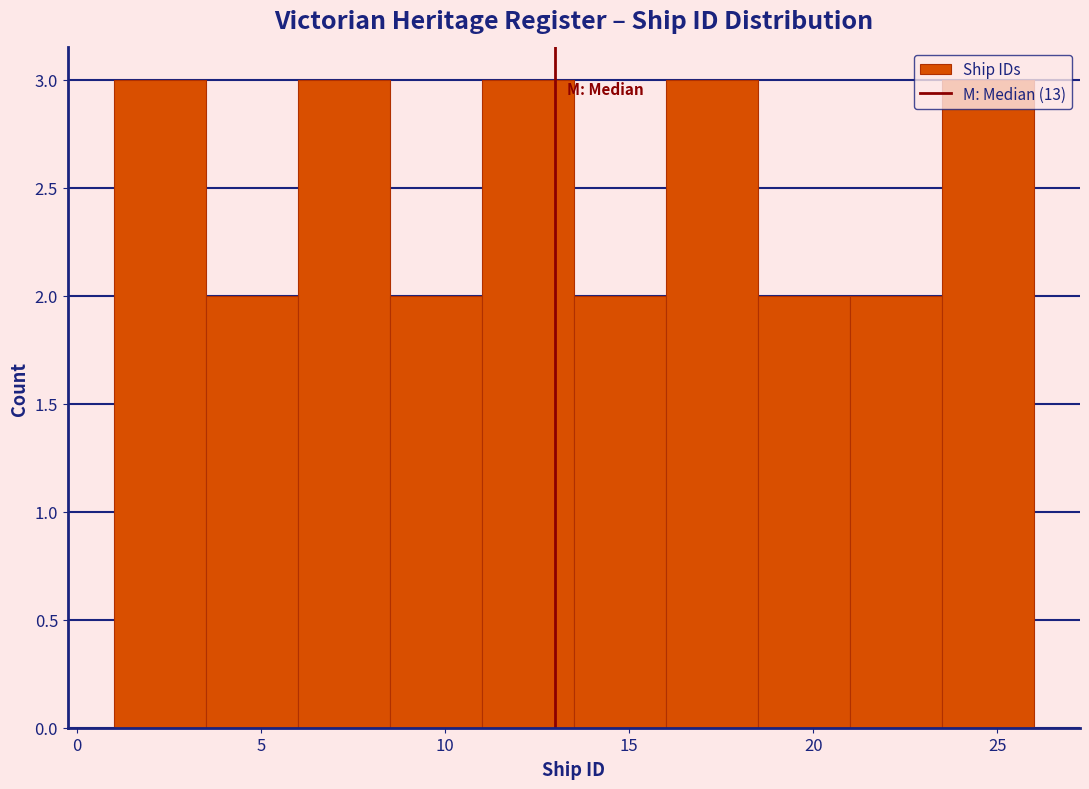

How tall is the bar that spans 16.0 to 18.5 on the x-axis? The values are not printed on the chart, so give them approximately, as read against the axis.

3